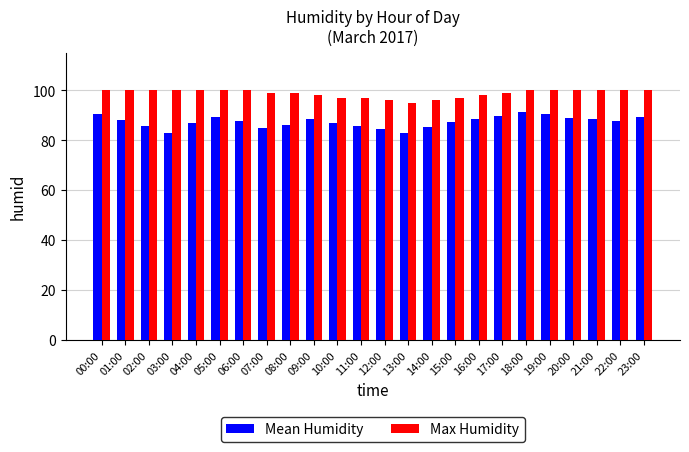

What is the spread (max minus min) of values at 21:00?

11.7